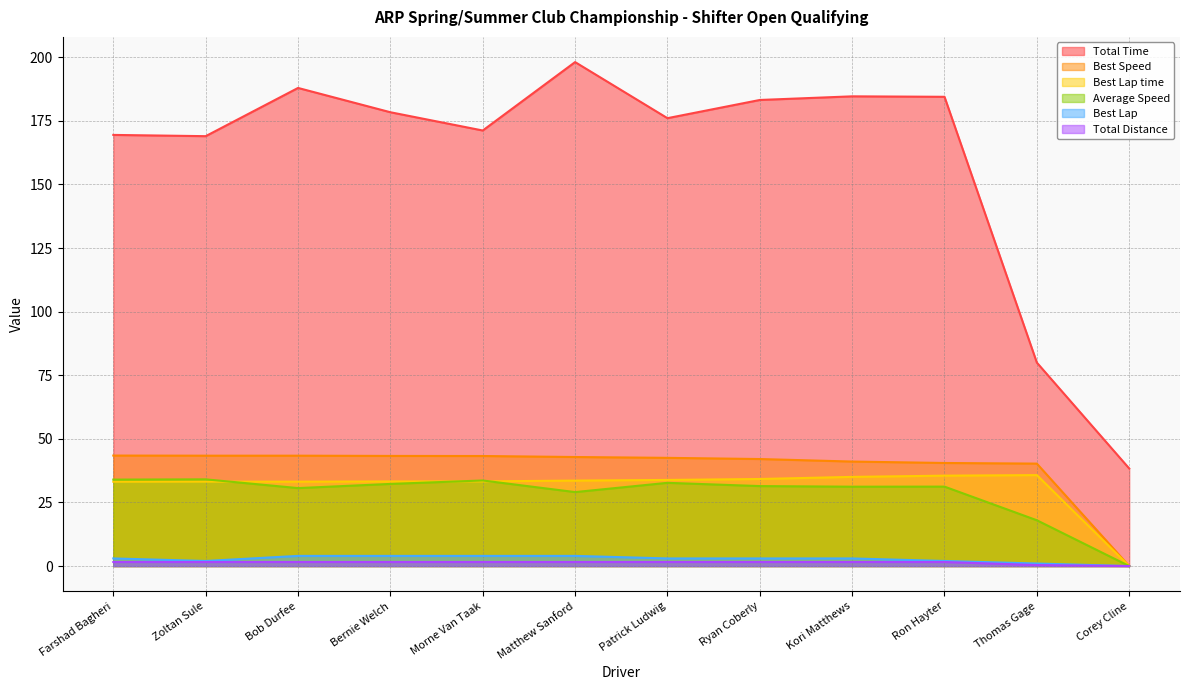

Does the chart have visible grid lines?

Yes